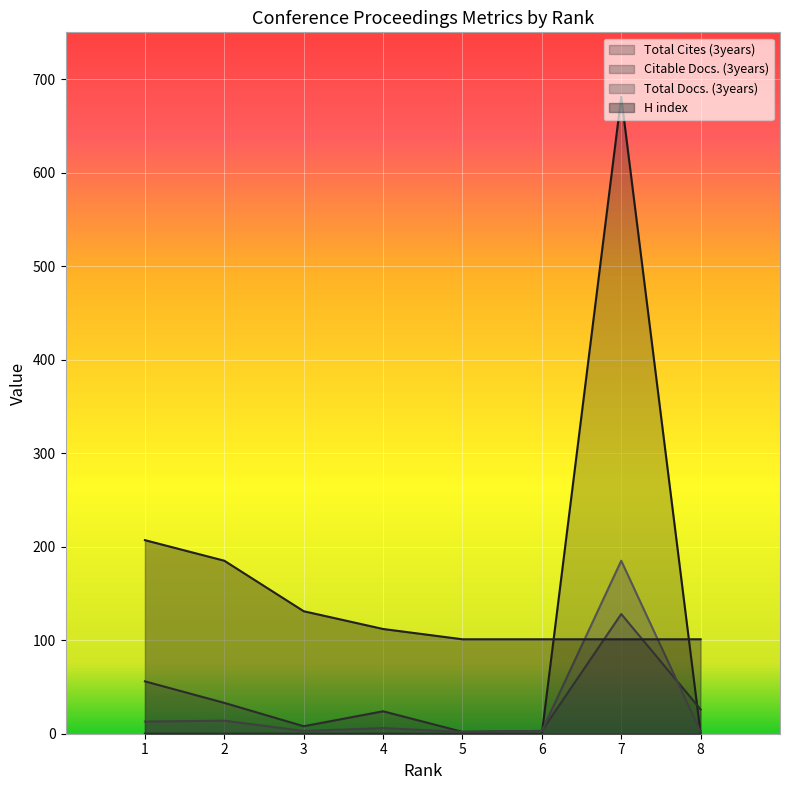

True or false: Total Cites (3years) and H index cross at least once.

True